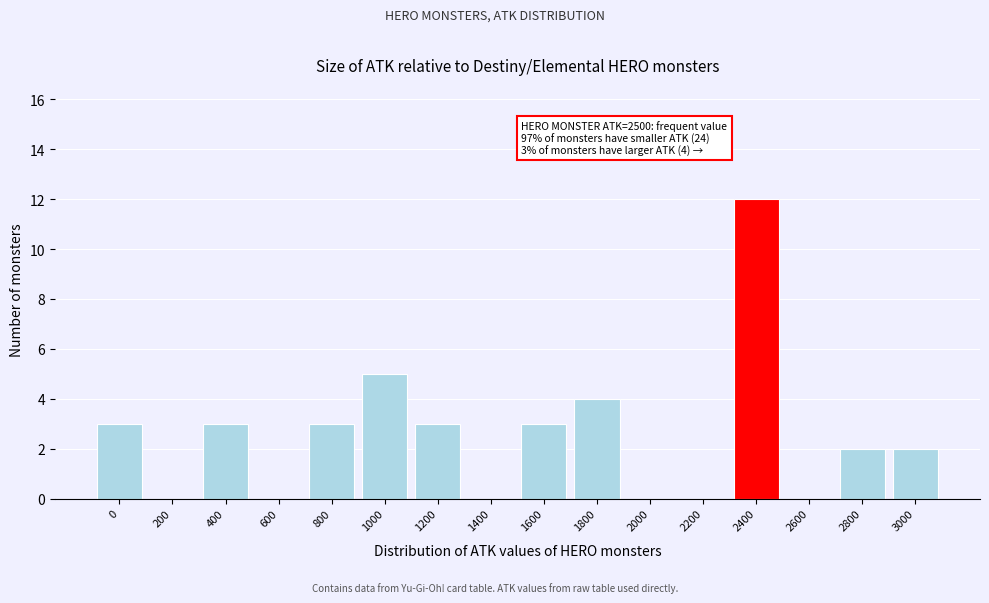

Reading left to right, what are all the values shown in this chart?

0=3	200=0	400=3	600=0	800=3	1000=5	1200=3	1400=0	1600=3	1800=4	2000=0	2200=0	2400=12	2600=0	2800=2	3000=2